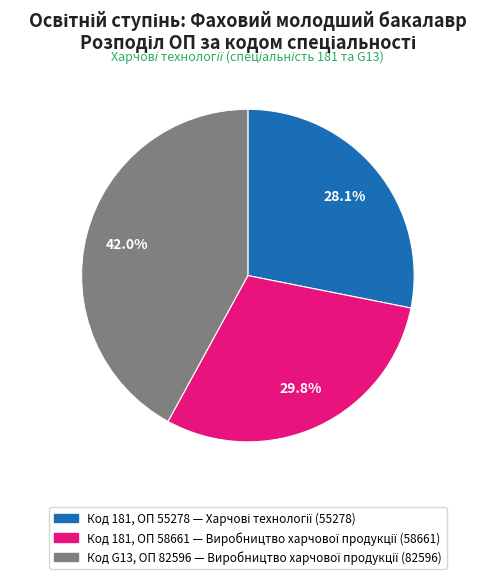

Is there a majority slice in this chart?

No